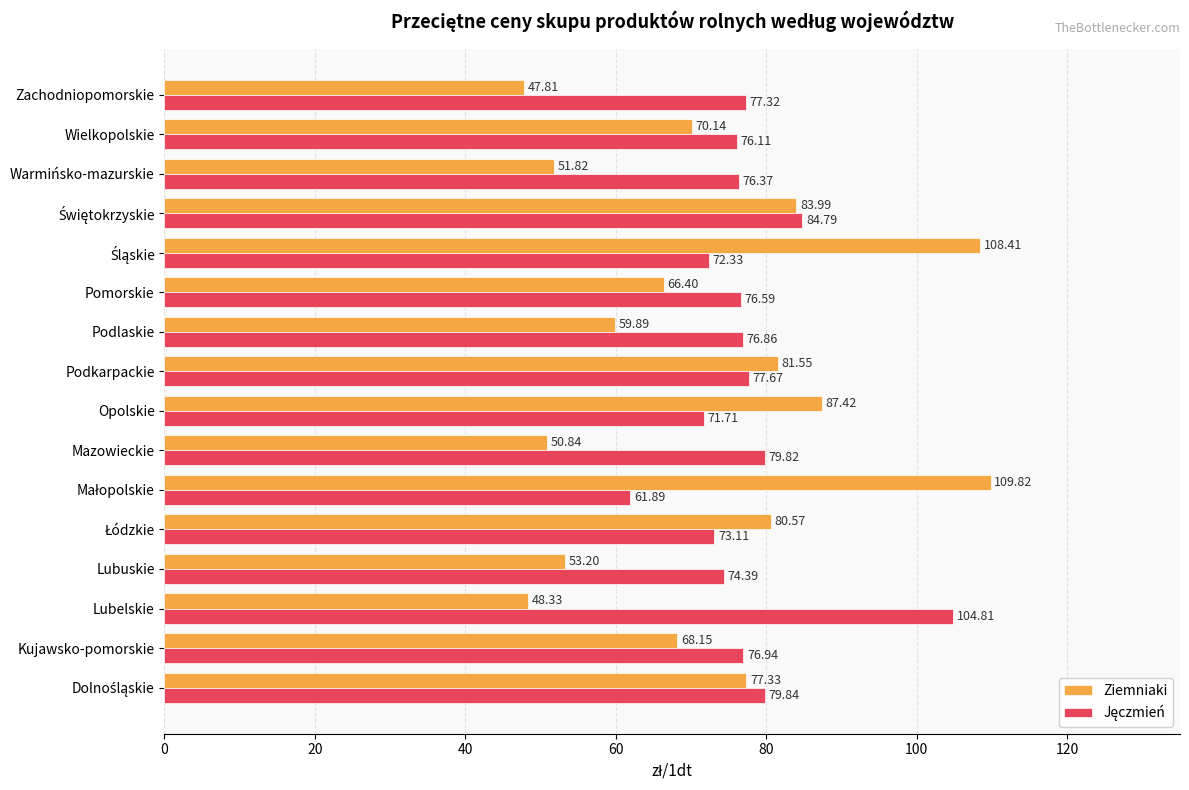

At how many categories does at least one series exceed 84?

5